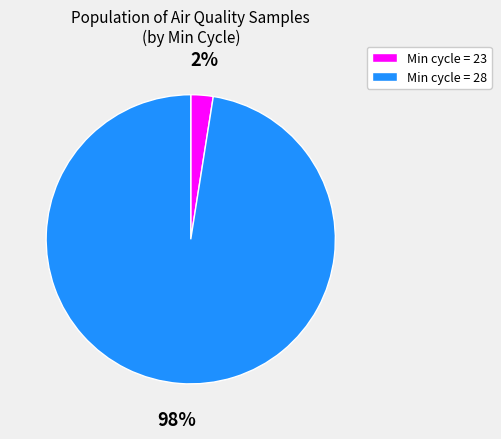

To the nearest percent, what is the average slice percentage?

50%